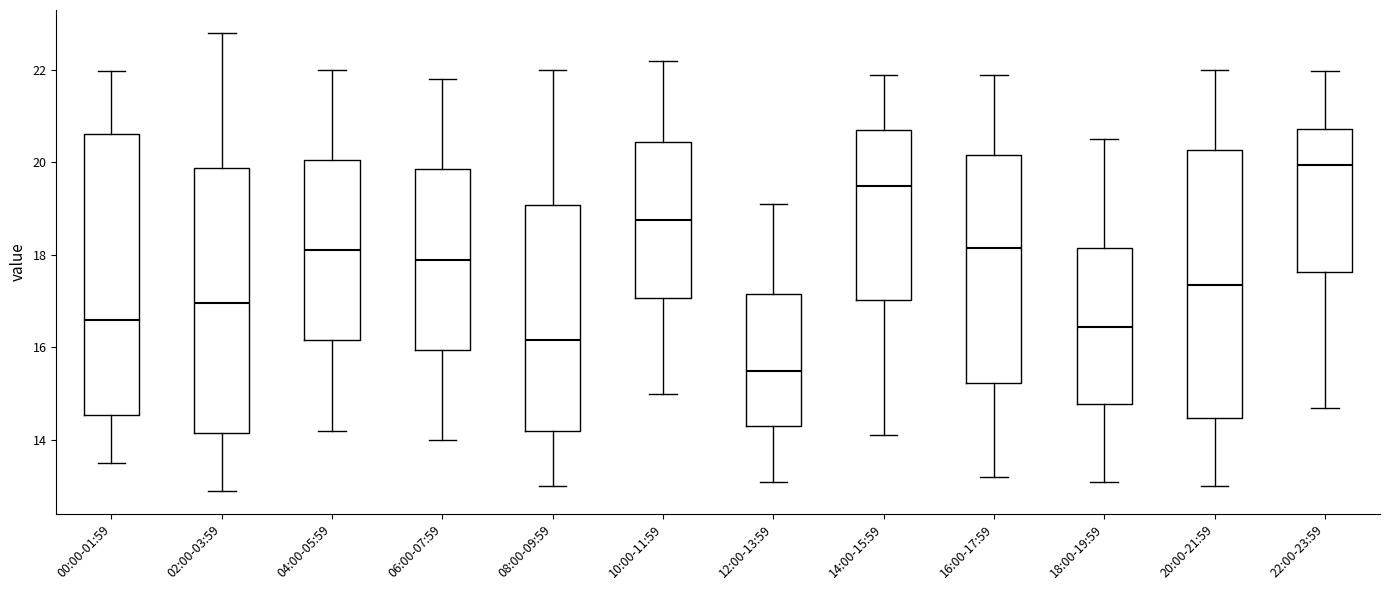

Where does the lower whisker of the box for 06:00-07:59 end on the y-axis? The values are not printed on the chart, so give them approximately, as read against the axis.

14.0